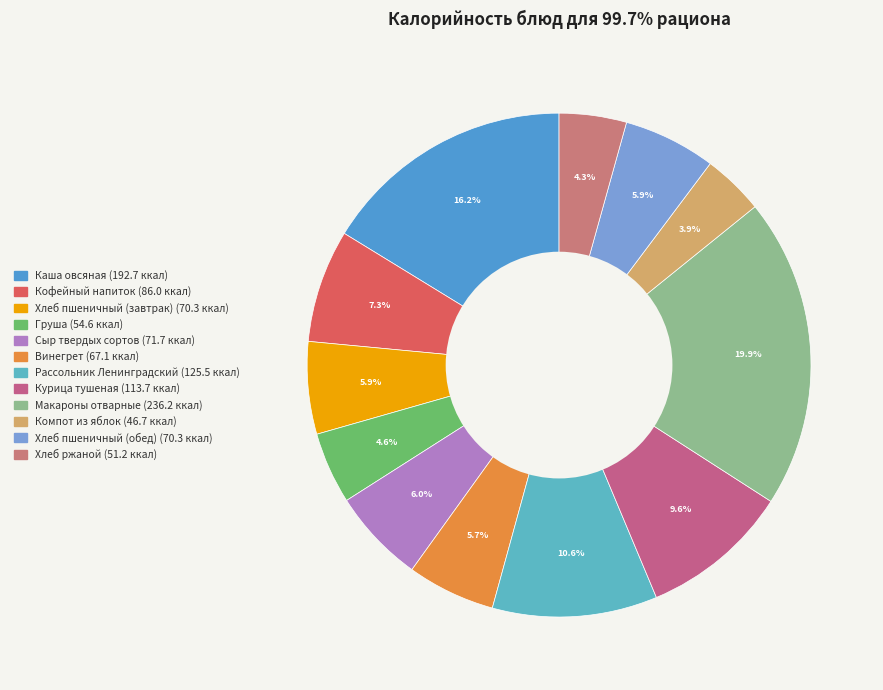

The Макароны отварные slice represents 20% of the pie. True or false?

True